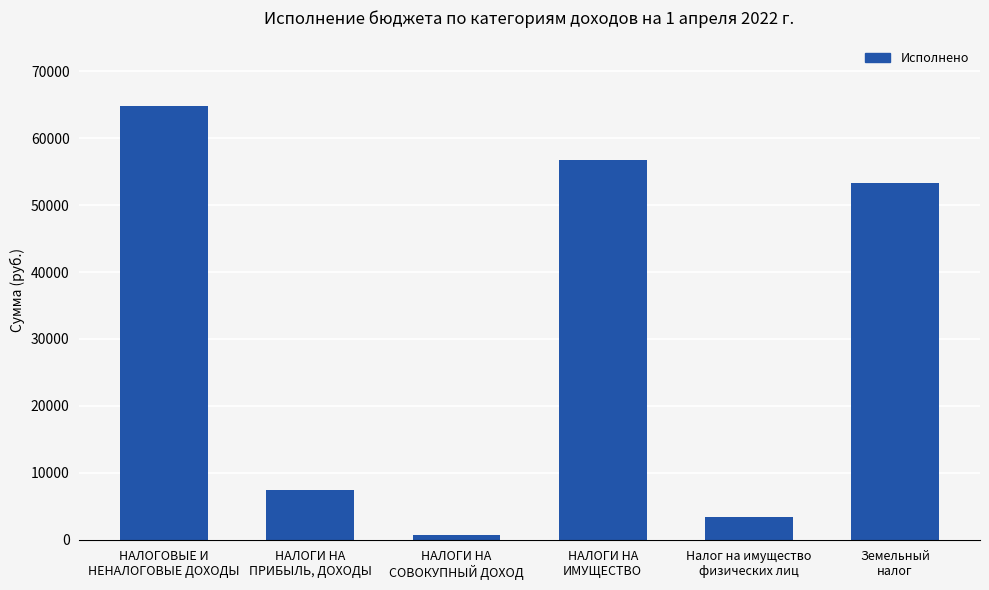

What position from the right is Налог на имущество
физических лиц?

2